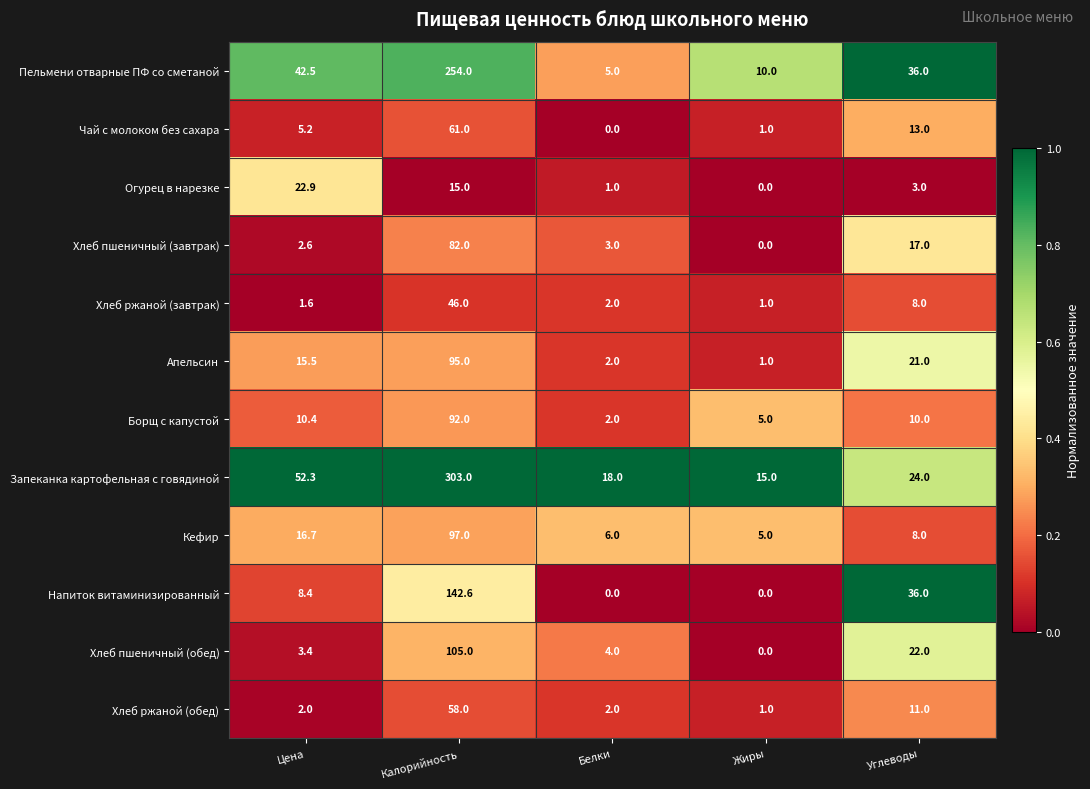

What is the sum of all Хлеб ржаной (обед) values?

74.0